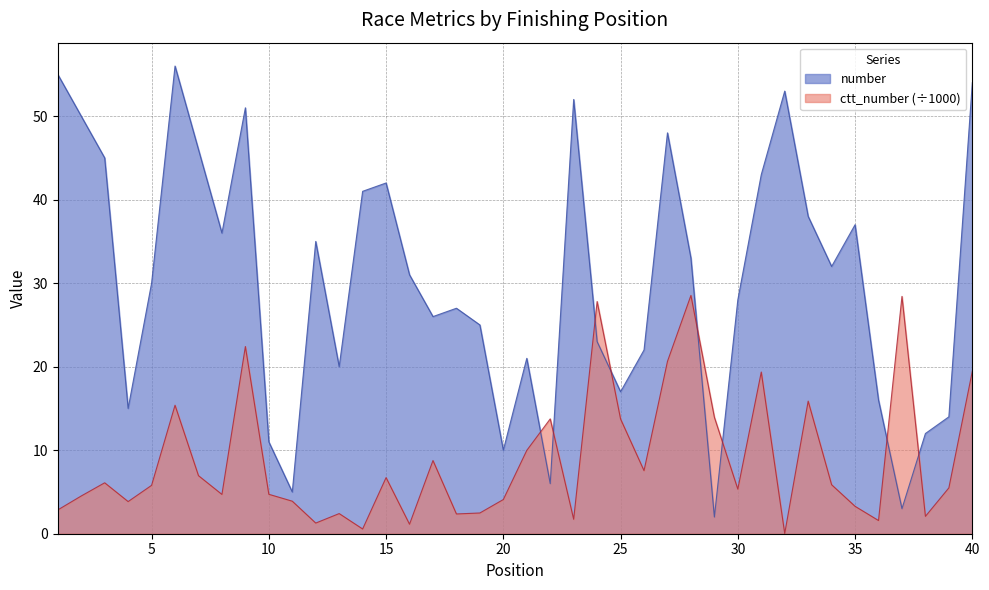

What value does the ctt_number series have at 19?

2.5